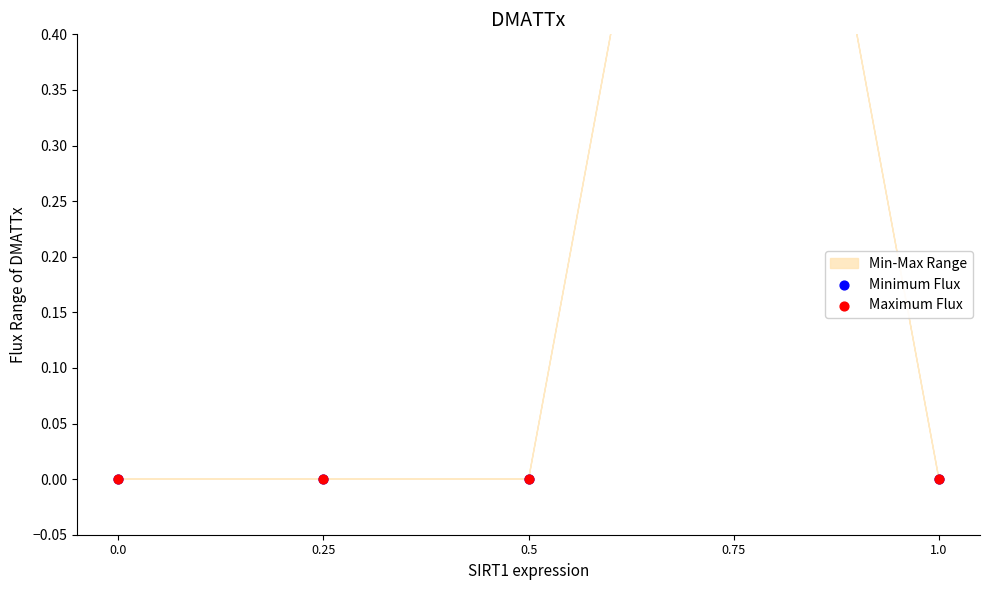

Which series has the largest total across all categories?

Minimum Flux